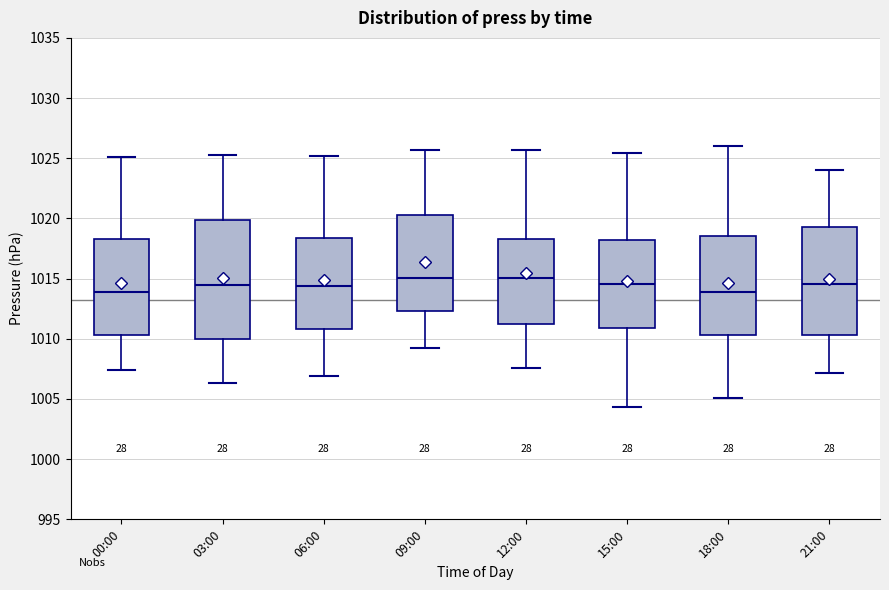

Reading left to right, read every box against the y-axis: the position of its median line, the range the box covers, and the ends of its whiskers. The values are not printed on the chart, so give them approximately, as read against the axis.

00:00: median 1014.0, box 1010.5 to 1018.5, whiskers 1007.5 to 1025.0
03:00: median 1014.5, box 1010.0 to 1020.0, whiskers 1006.5 to 1025.5
06:00: median 1014.5, box 1011.0 to 1018.5, whiskers 1007.0 to 1025.0
09:00: median 1015.0, box 1012.5 to 1020.5, whiskers 1009.0 to 1025.5
12:00: median 1015.0, box 1011.5 to 1018.5, whiskers 1007.5 to 1025.5
15:00: median 1014.5, box 1011.0 to 1018.0, whiskers 1004.5 to 1025.5
18:00: median 1014.0, box 1010.5 to 1018.5, whiskers 1005.0 to 1026.0
21:00: median 1014.5, box 1010.5 to 1019.5, whiskers 1007.0 to 1024.0